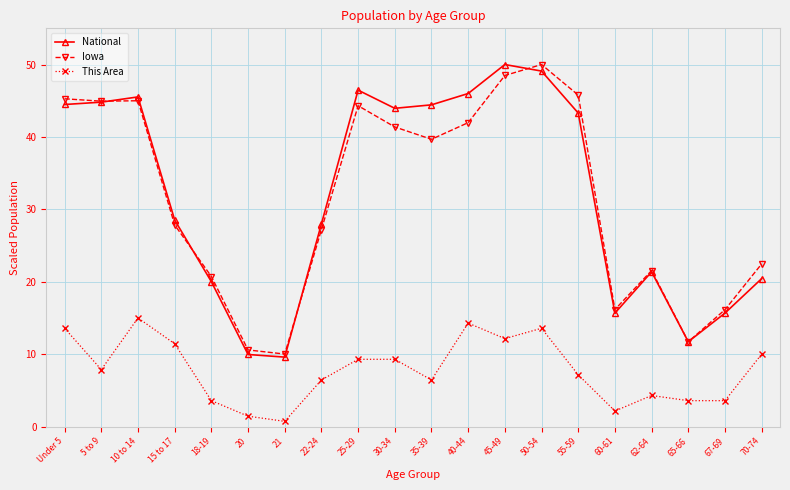

What is the total value across all series at 62-64?

47.2